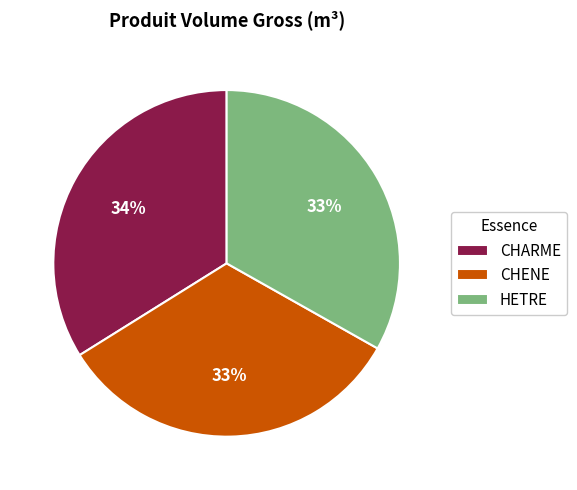

What is the ratio of the value at HETRE to the value at CHENE?

1.0